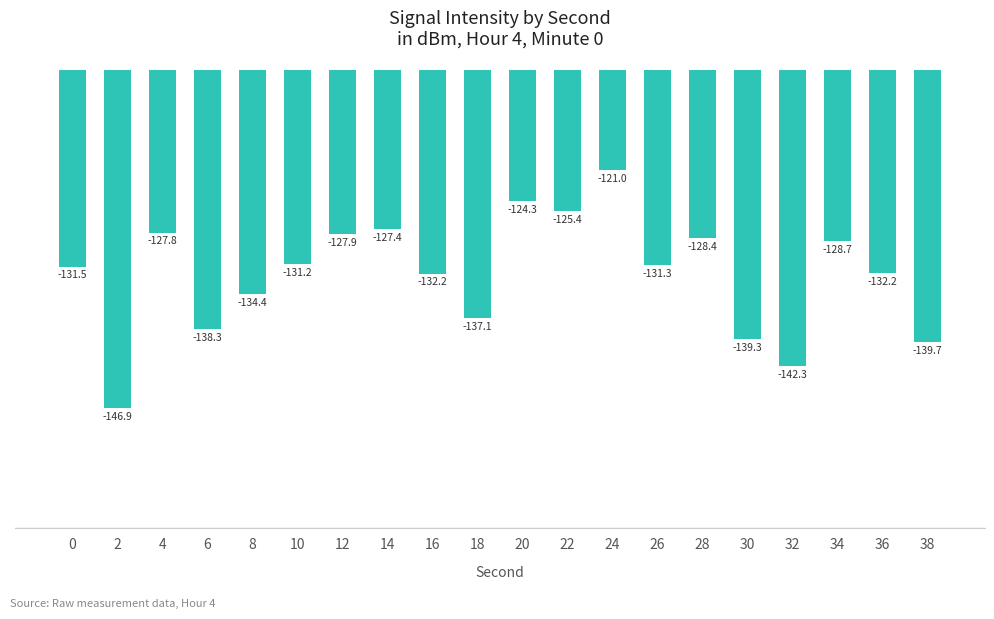

What is the value of the 1st bar from the left?

-131.5